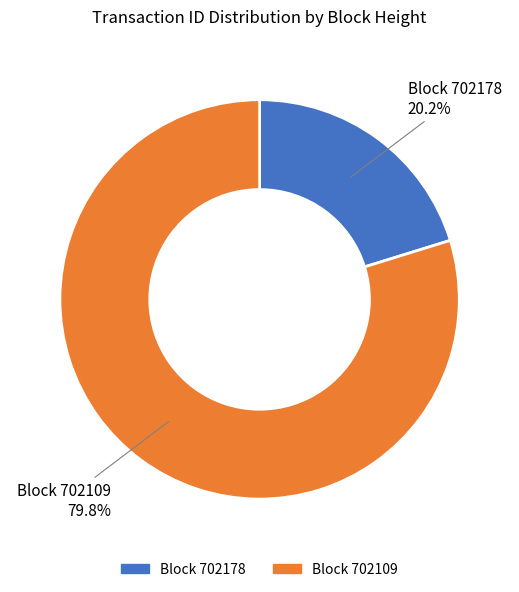

Is there any slice that represents more than half of the pie?

Yes